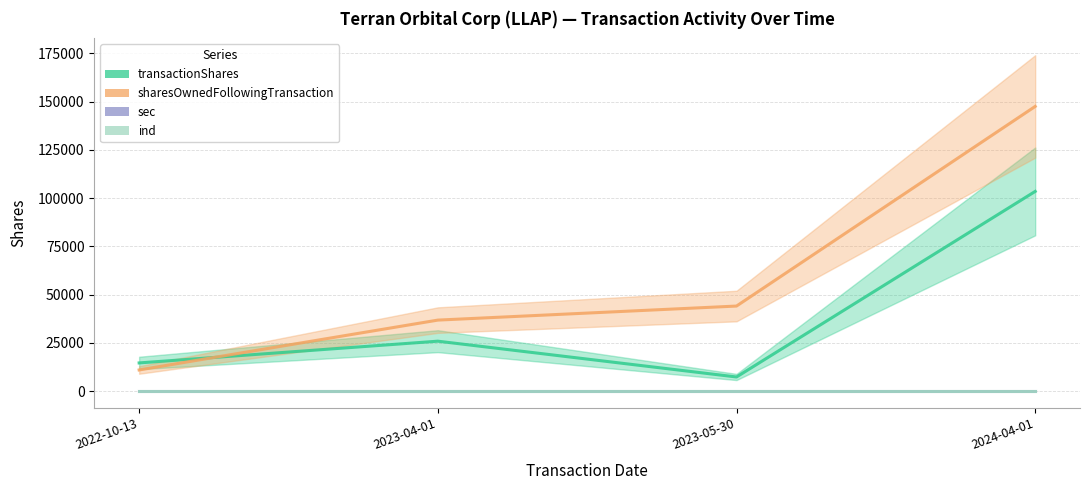

What is the difference between the maximum and minimum values in the sharesOwnedFollowingTransaction series?

136557